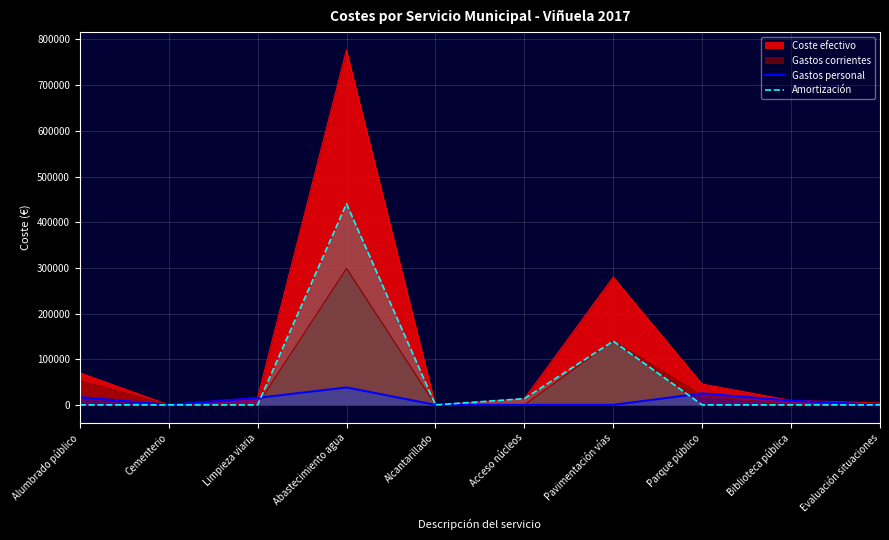

Is the value of Gastos personal at Parque público greater than the value of Amortización at Alcantarillado?

Yes